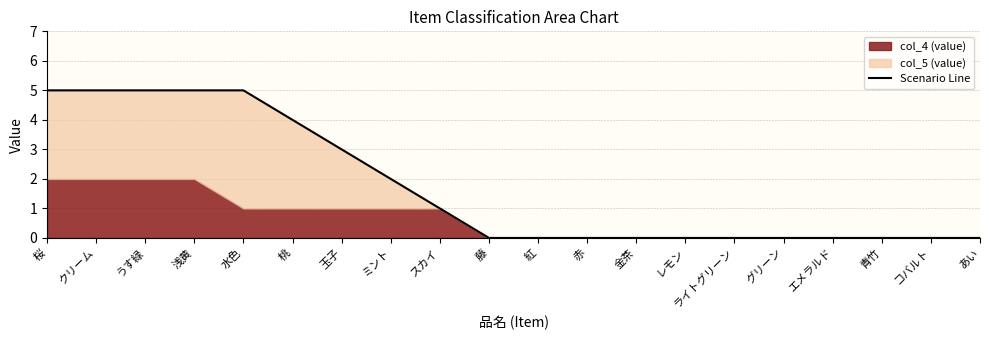

Is it true that the value at 浅黄 is 8?

False